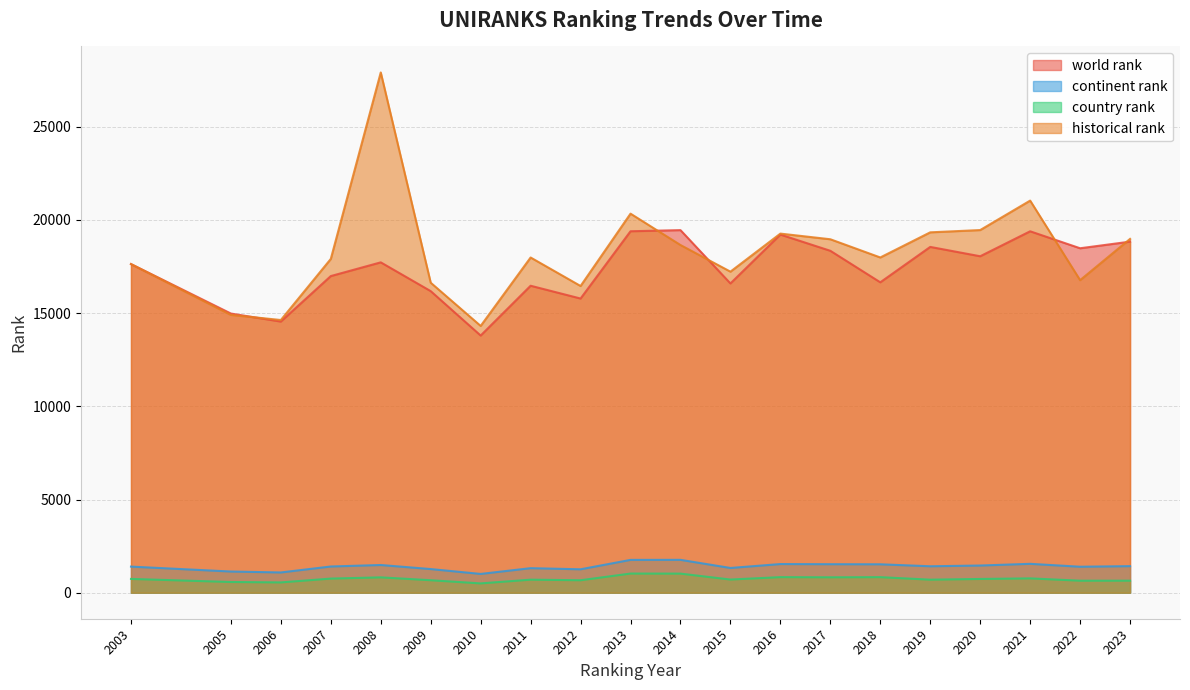

Is it true that world rank equals 7633.0 at 2019?

False